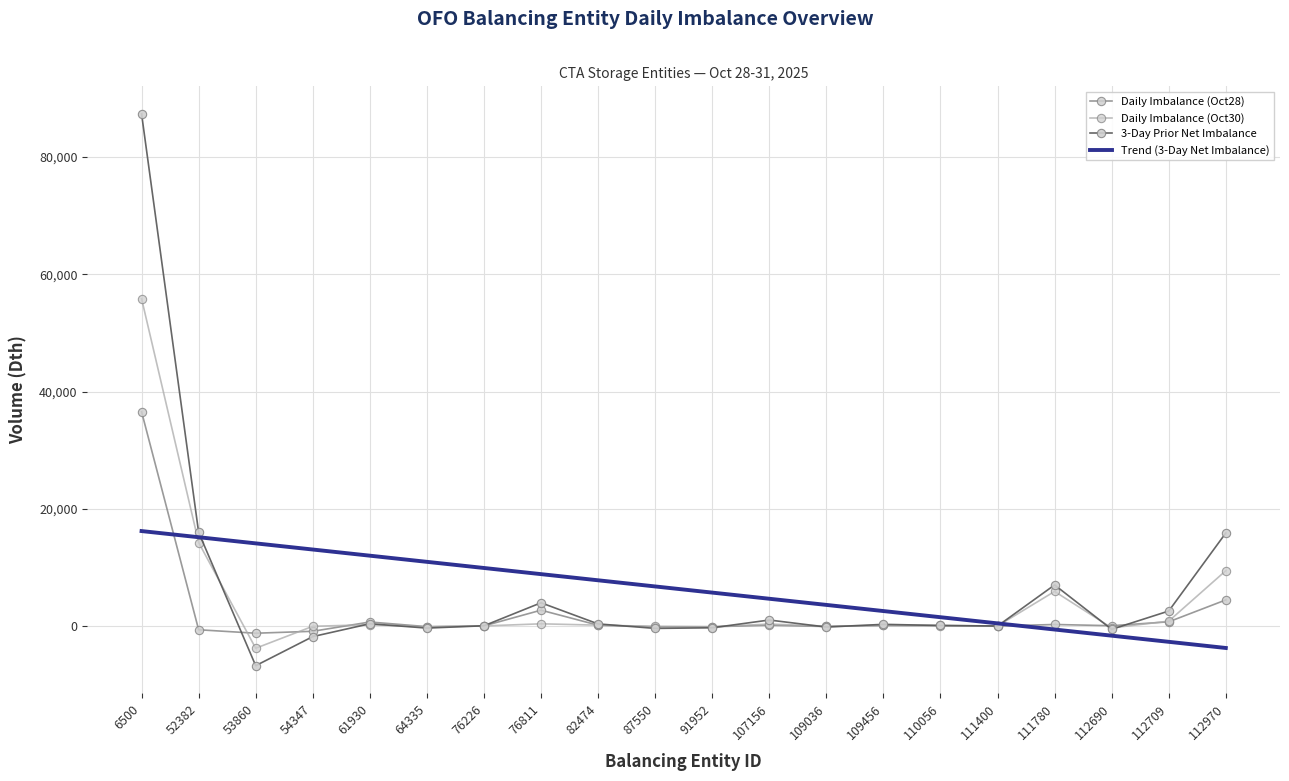

Rank the series by their maximum value, from lowest to highest.

Trend (3-Day Net Imbalance), Daily Imbalance (Oct28), Daily Imbalance (Oct30), 3-Day Prior Net Imbalance